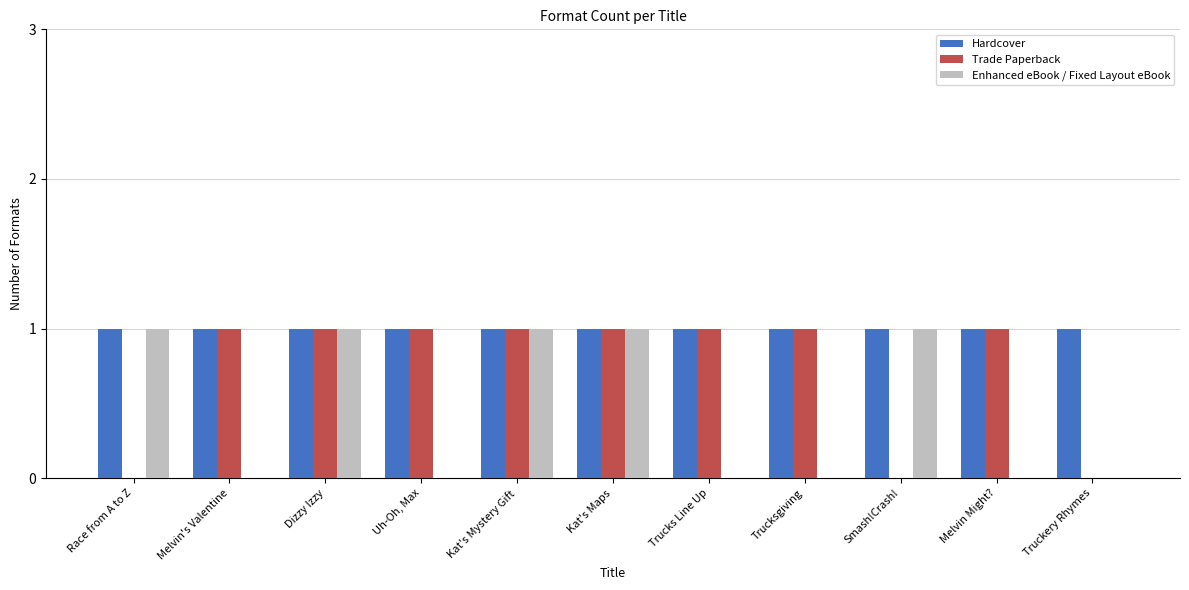

Is it true that Trade Paperback equals 0 at Smash!Crash!?

True